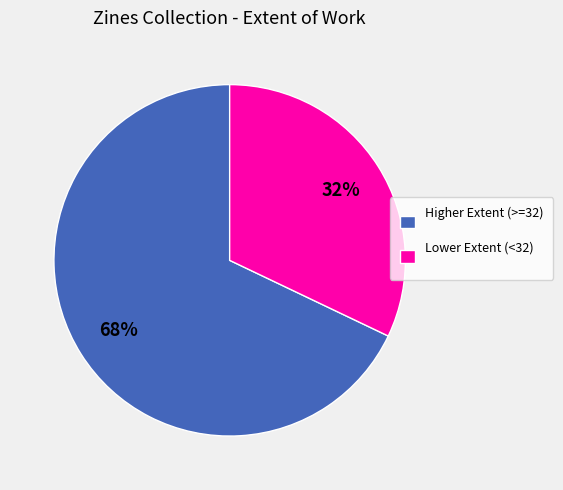

Rank the categories by value from lowest to highest.

Lower Extent (<32), Higher Extent (>=32)